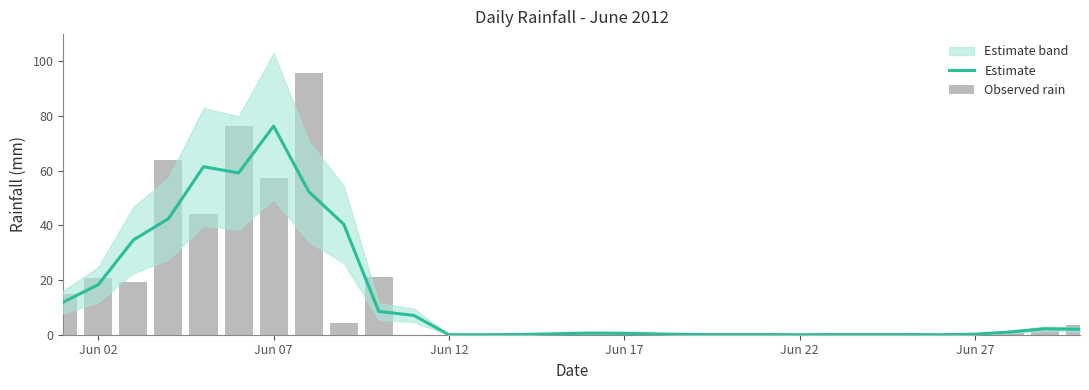

True or false: Observed rain has a value of 0.5 at 28.

False